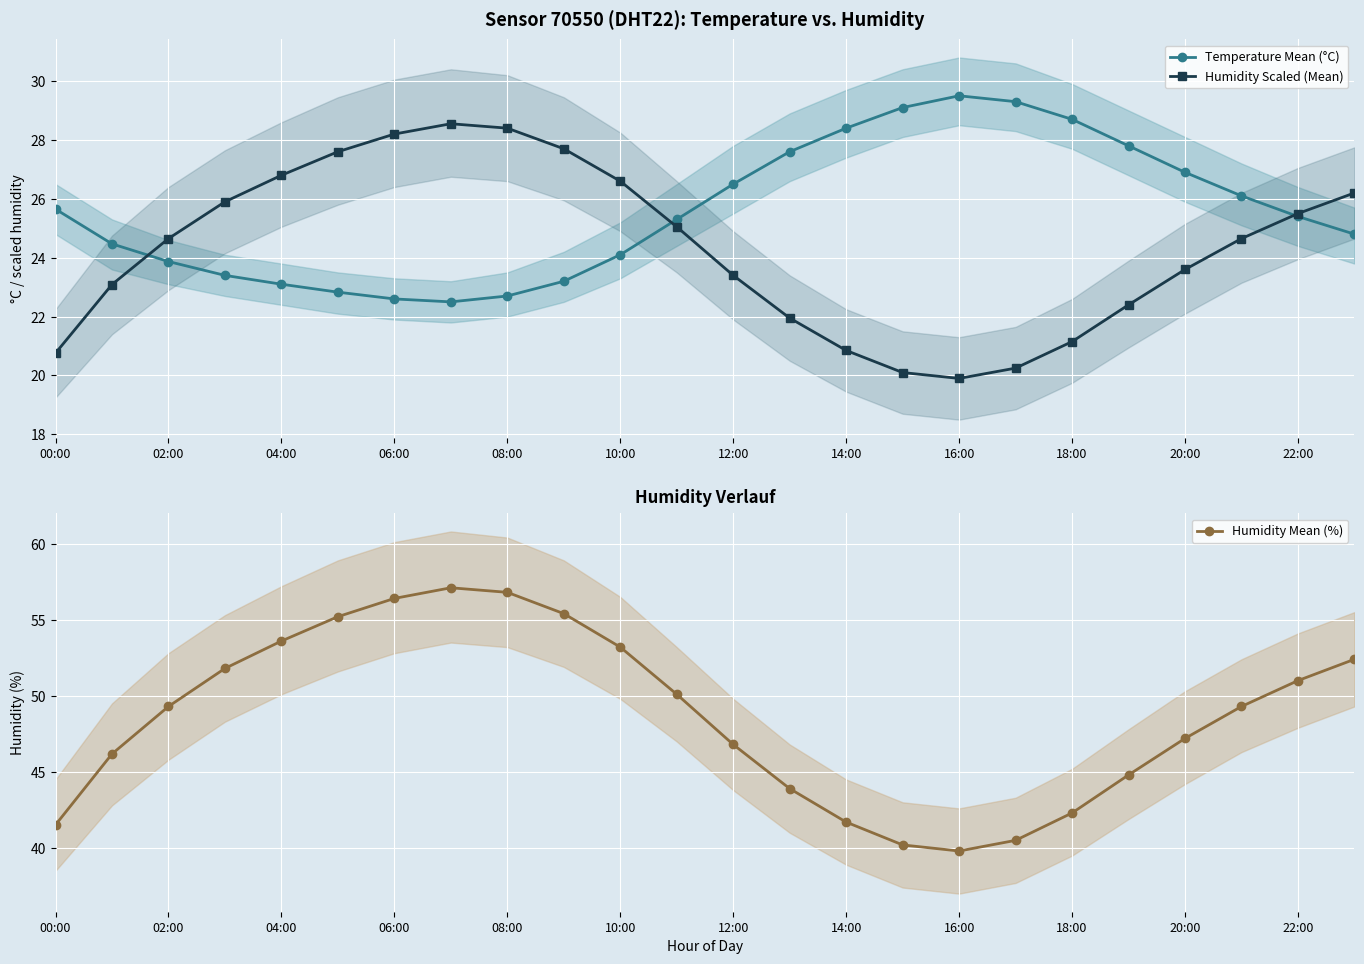

What is the average value of the Temperature Mean (°C) series?

25.6